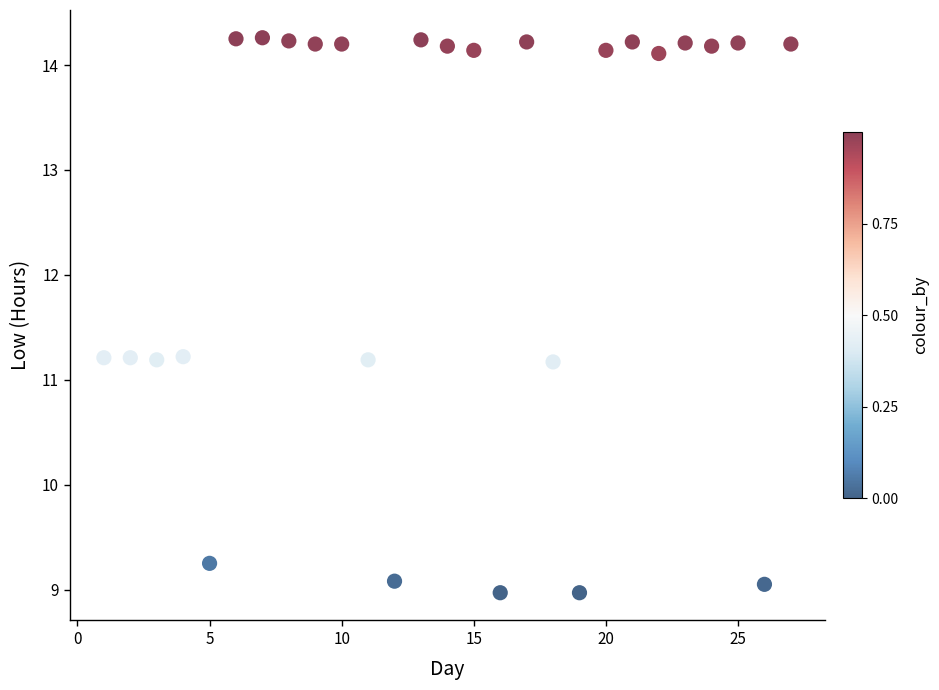

What is the range of Y values (max minus min)?

5.3